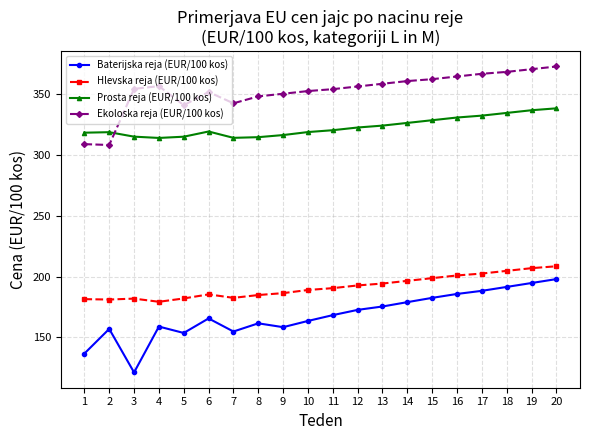

What is the minimum value shown in the chart?

121.1